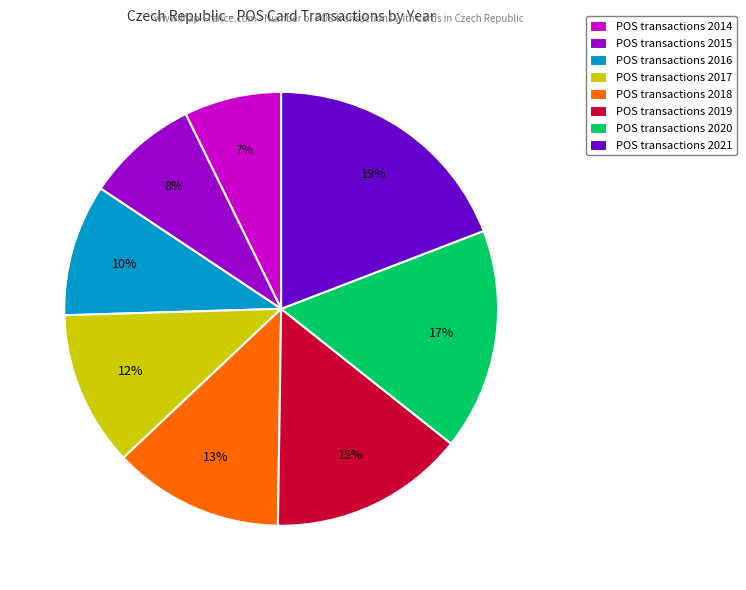

The POS transactions 2016 slice represents 10% of the pie. True or false?

True